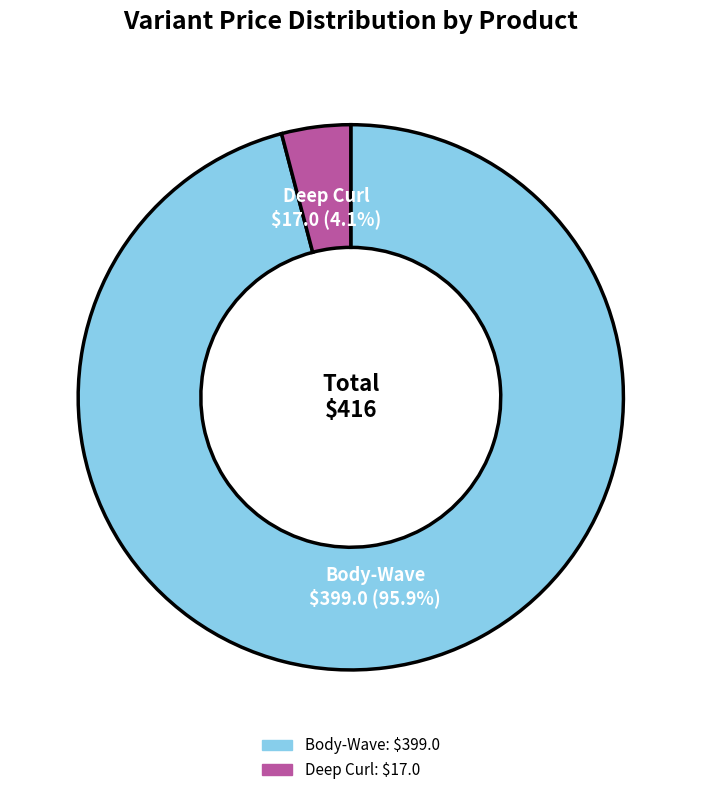

Is there a majority slice in this chart?

Yes